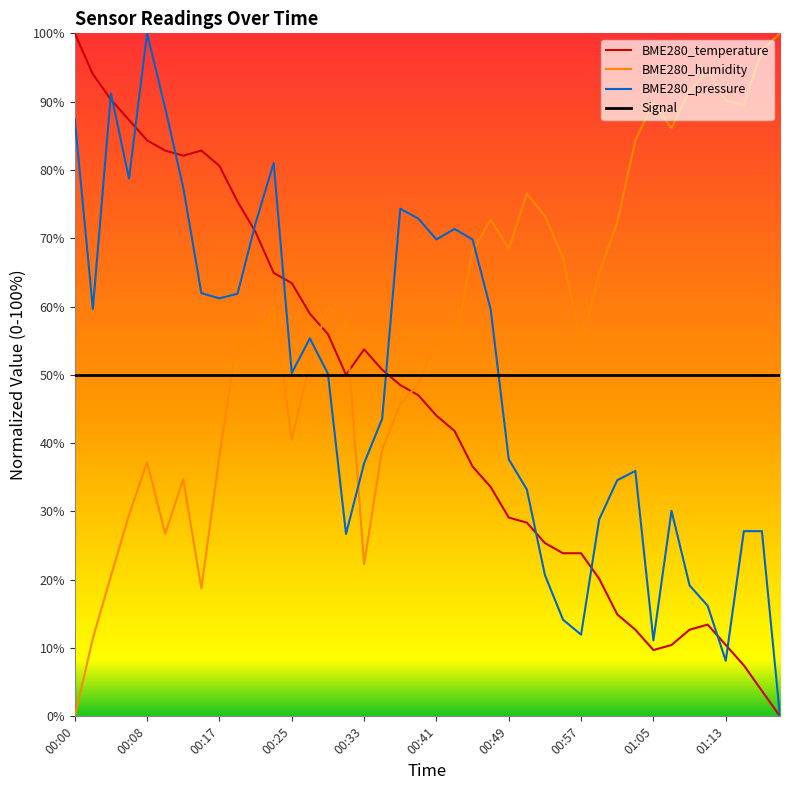

At 00:37, list the series in order from largest to smallest.

BME280_pressure, BME280_temperature, BME280_humidity